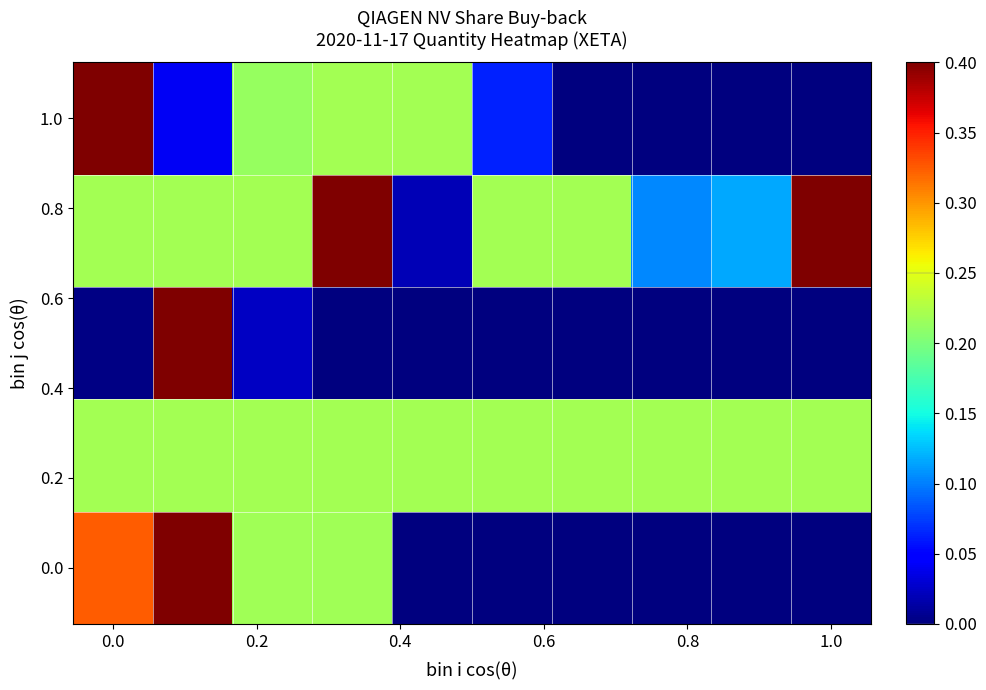

How many distinct data groups are displayed?

5